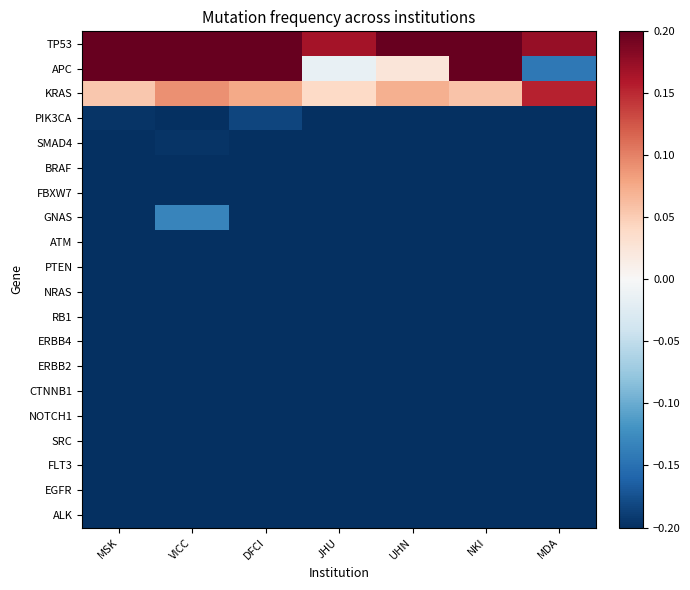

What is the difference between the highest and lowest values at DFCI?

0.7